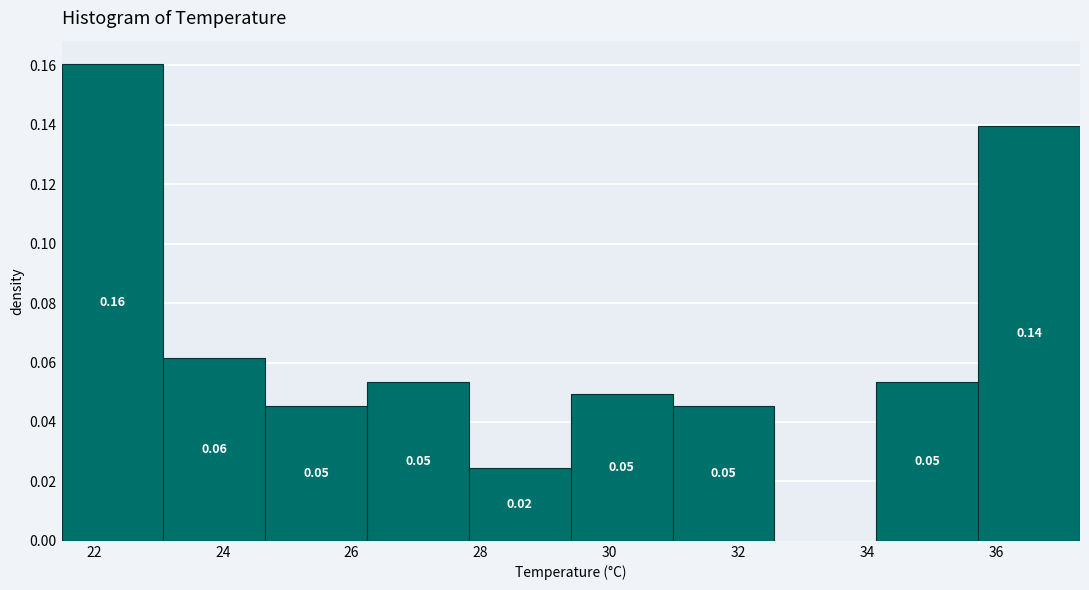

Which range on the x-axis has the tallest bar?

21.50 to 23.08